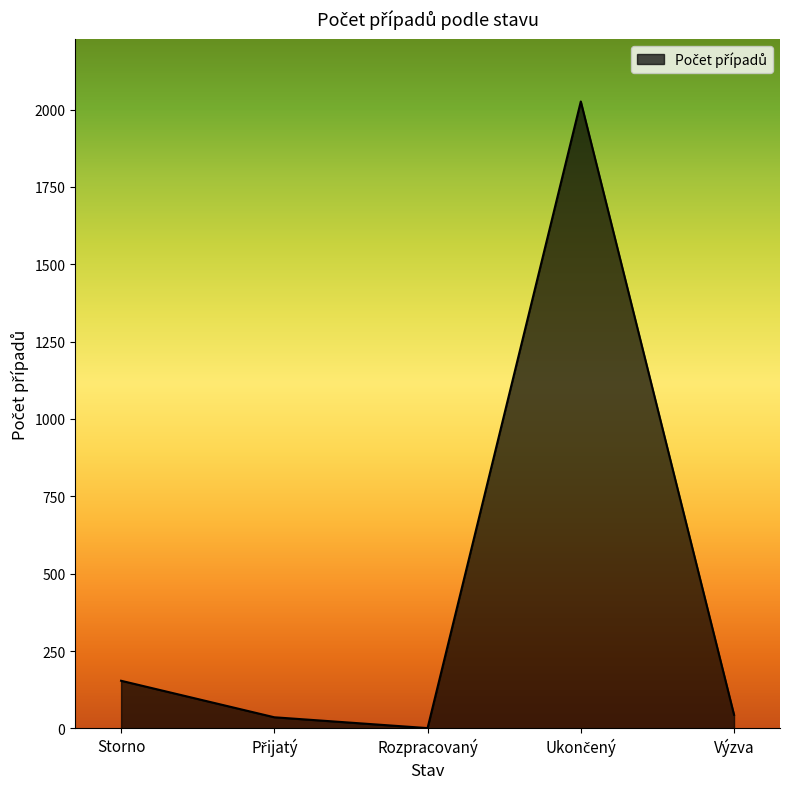

What is the sum of all values?

2261